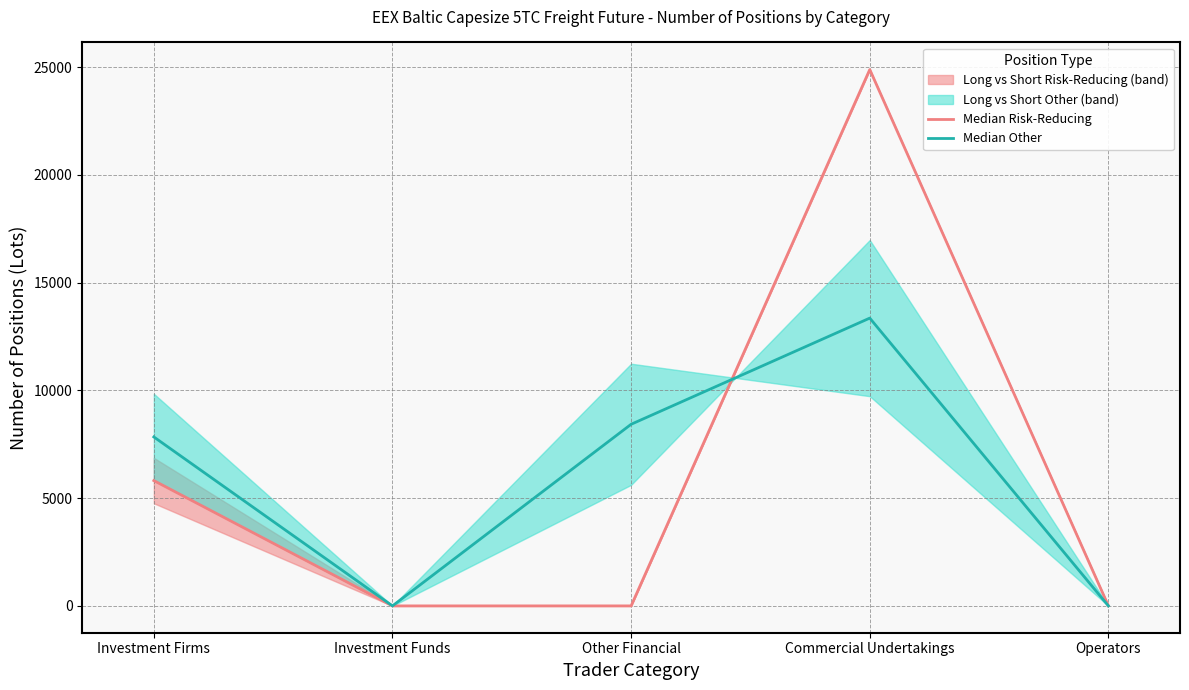

List the series in order of their peak value, lowest first.

Median Other, Median Risk-Reducing